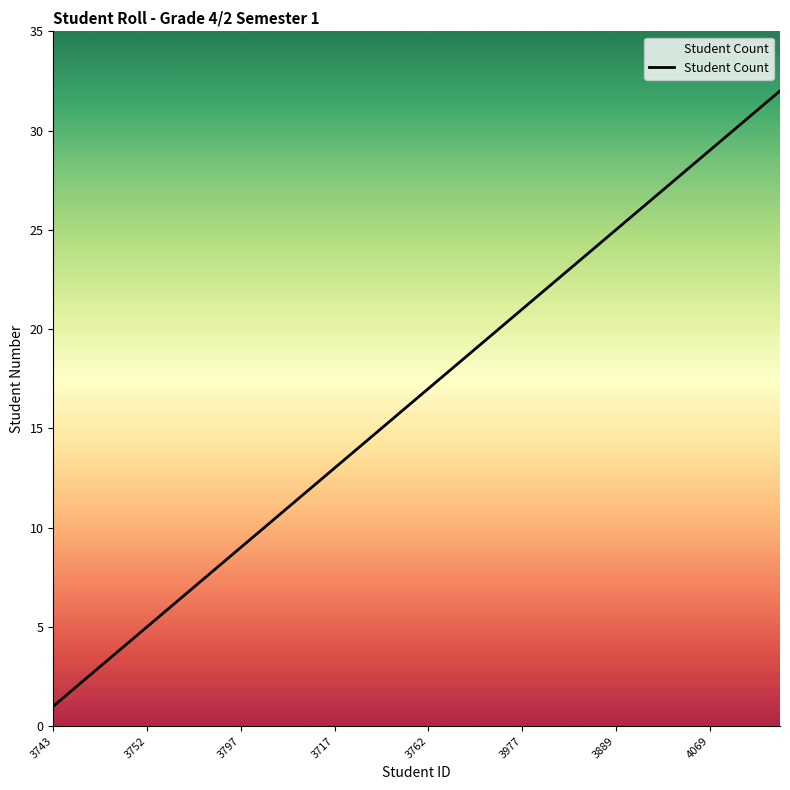

What is the difference between the maximum and minimum values?

31